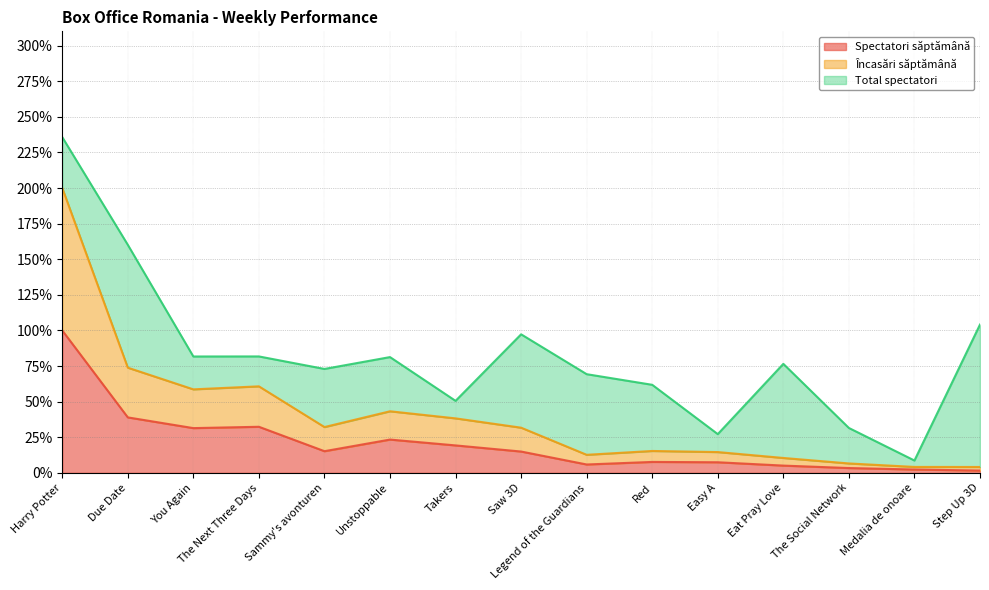

True or false: Încasări săptămână has more than 2 points higher than both neighbors.

True